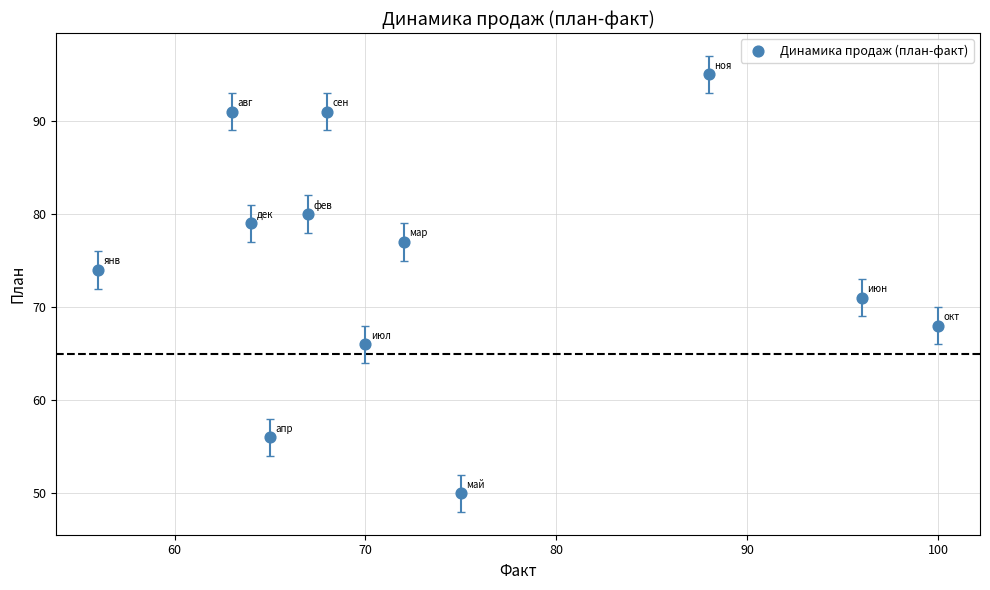

What is the average Y value?

75